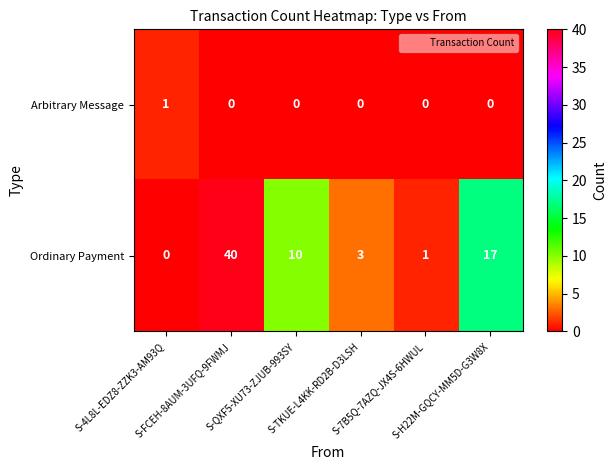

What is the greatest value displayed?

40